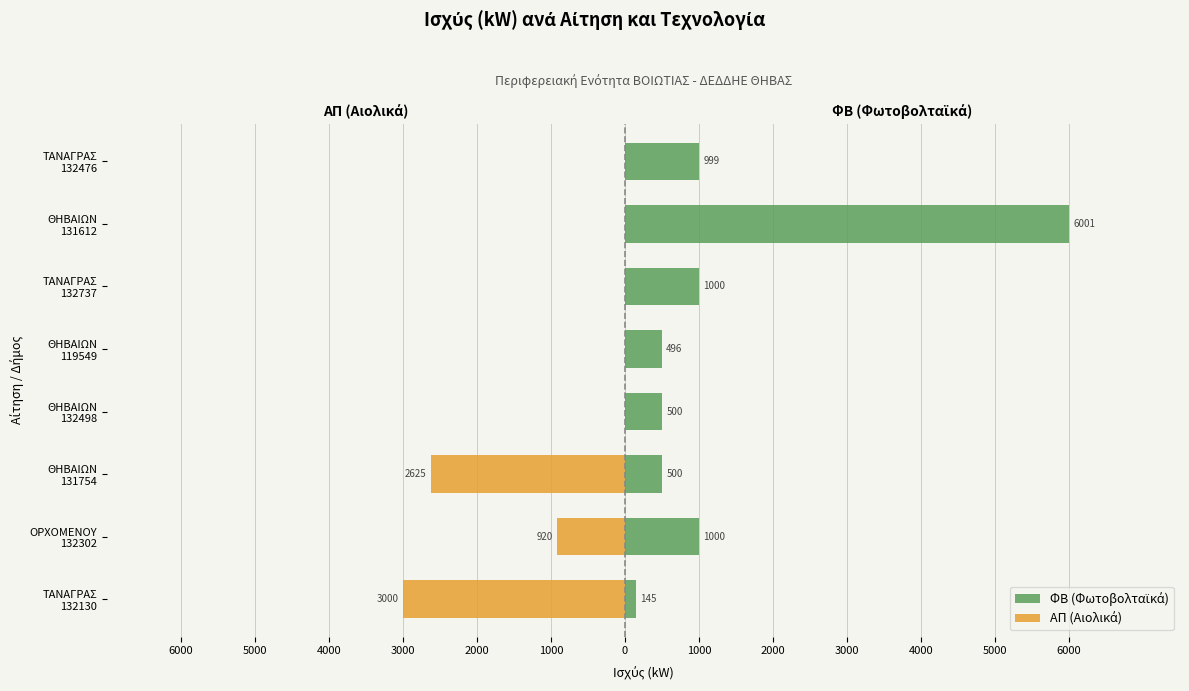

Reading right to left, what are all the values shown in this chart?

ΦΒ (Φωτοβολταϊκά): 999.0	6000.7	999.9	496.0	499.6	499.7	999.7	144.9
ΑΠ (Αιολικά): 0.0	0.0	0.0	0.0	0.0	-2625.0	-920.0	-3000.0